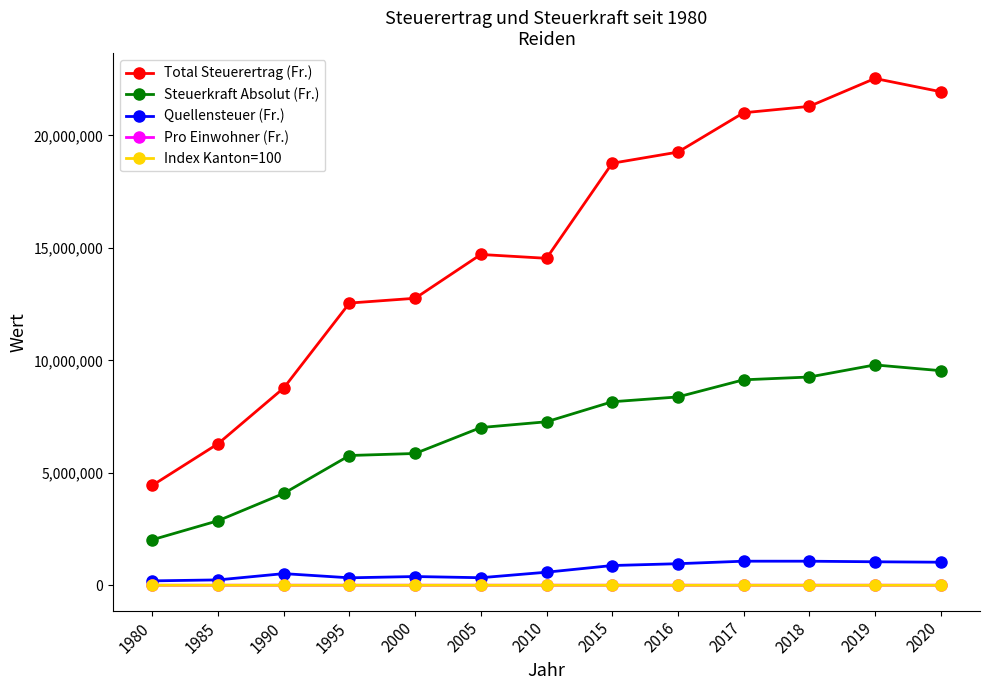

What is the value of the Pro Einwohner (Fr.) point at the 13th from the left?

1313